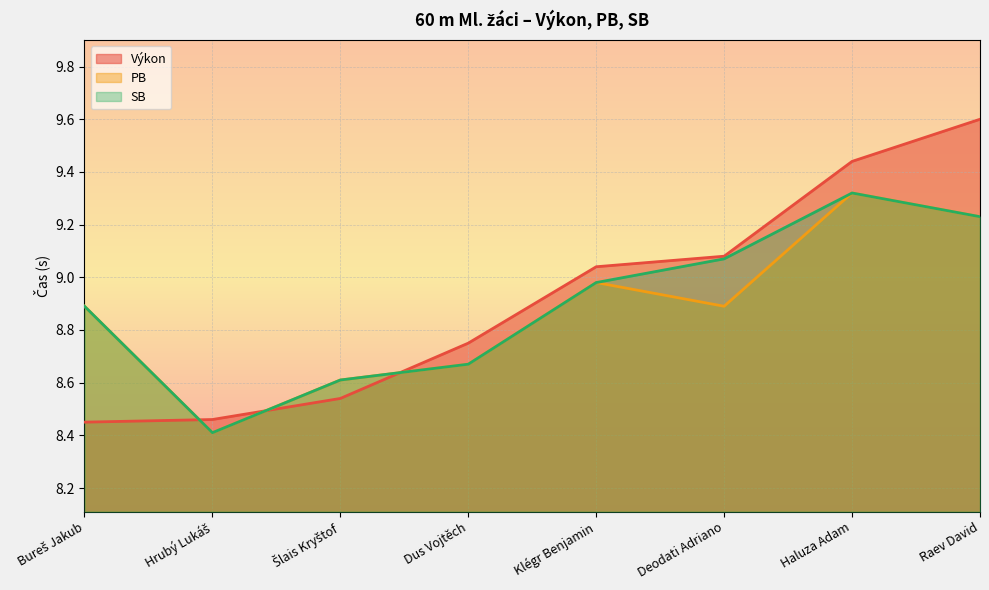

What is the total value across all series at Bureš Jakub?

26.2